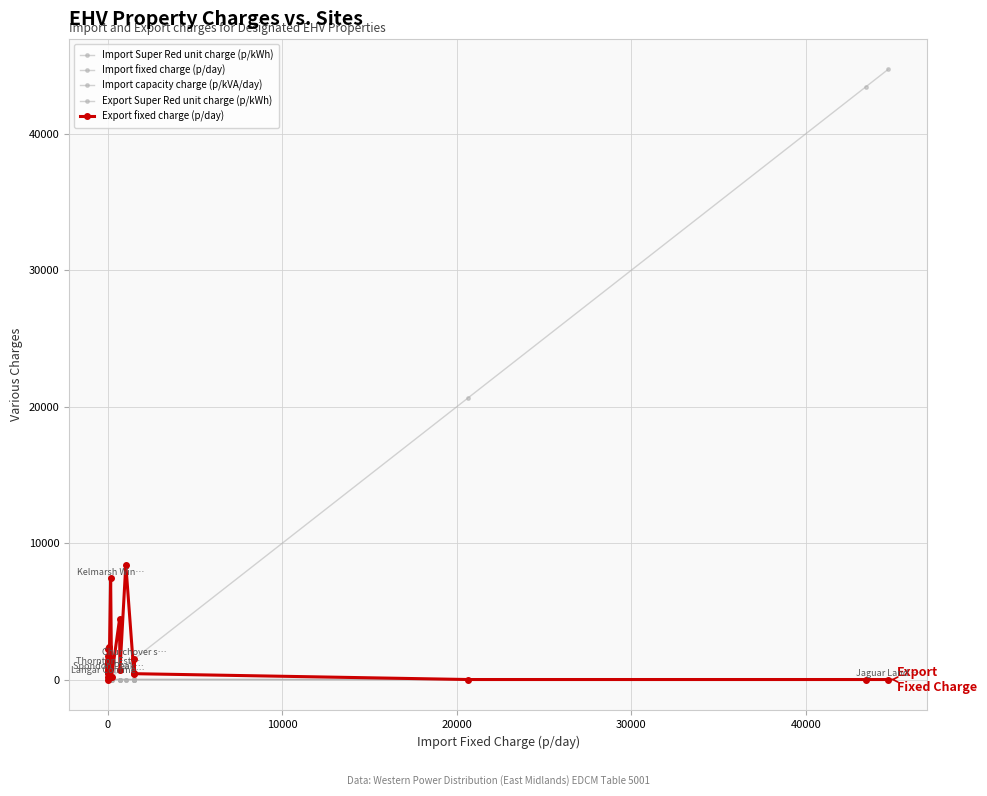

How many lines are shown in the chart?

5